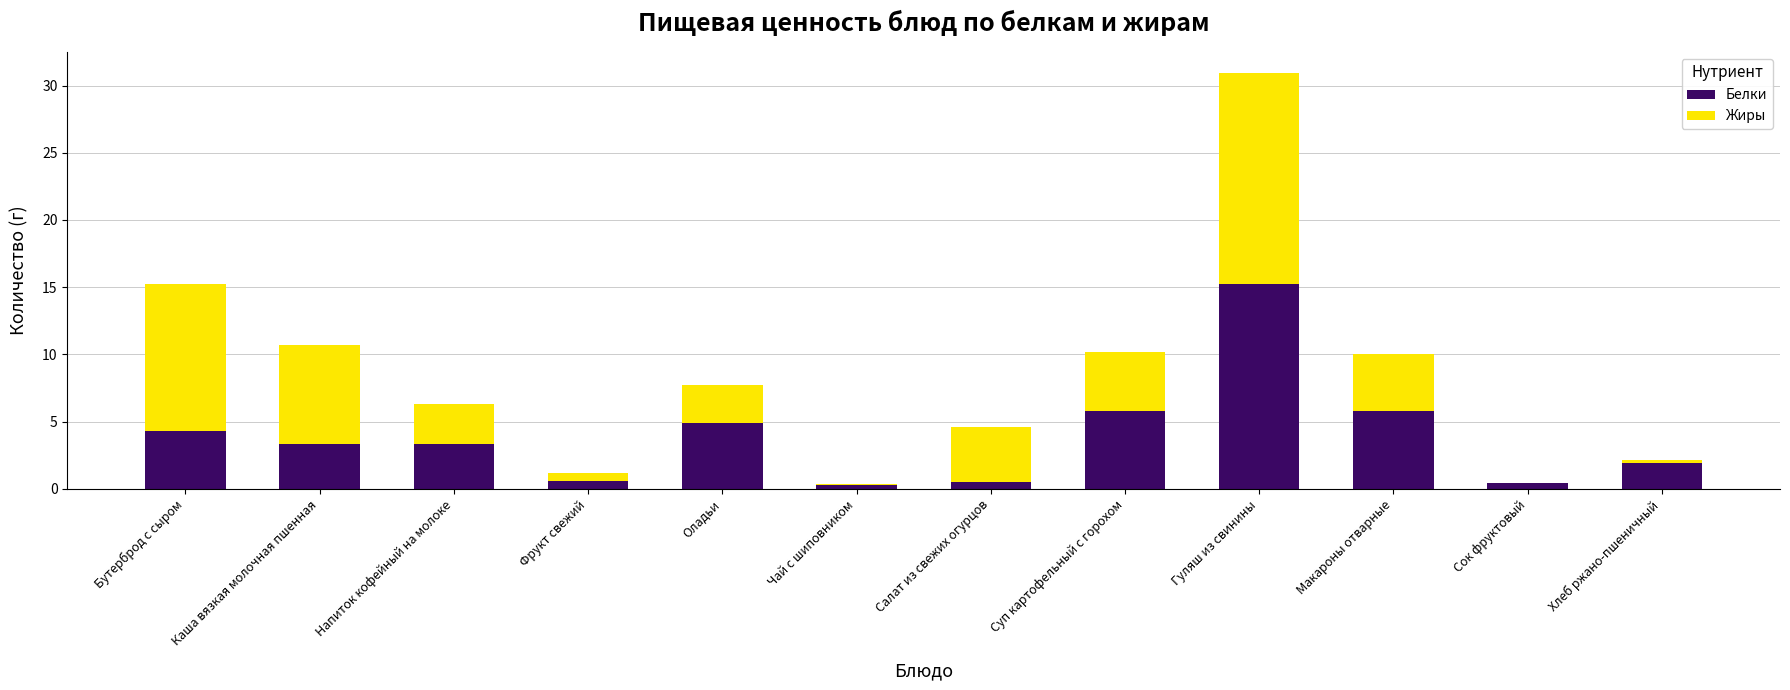

What are all the series names shown in the legend?

Белки, Жиры